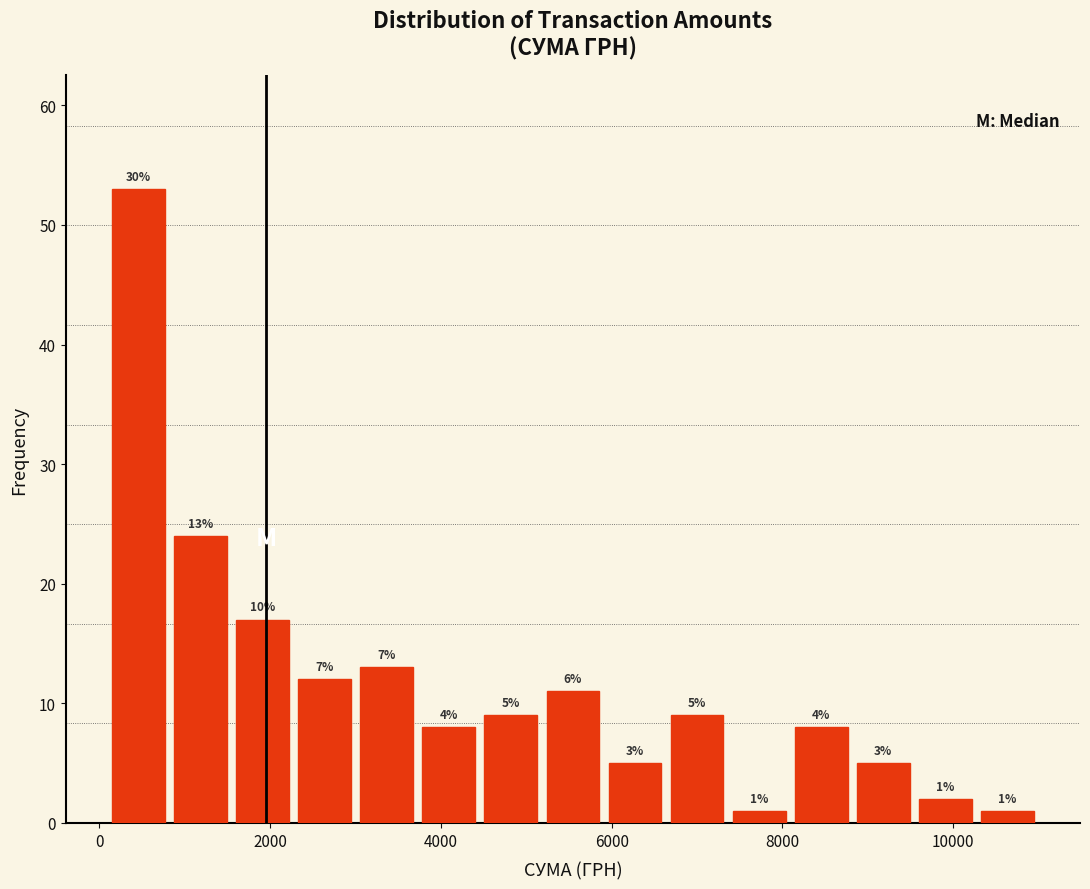

Read against the x-axis, roughly where is the centre of the tallest bar?

400